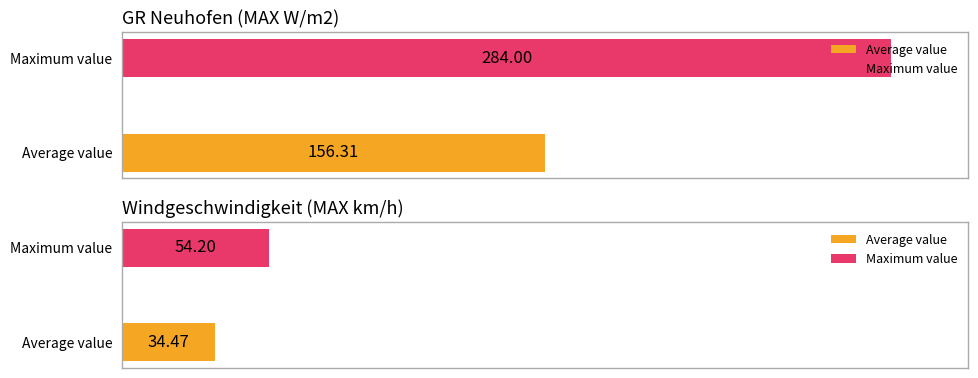

The value of Windgeschwindigkeit (MAX km/h) at Jan 28 is 56.6. True or false?

False